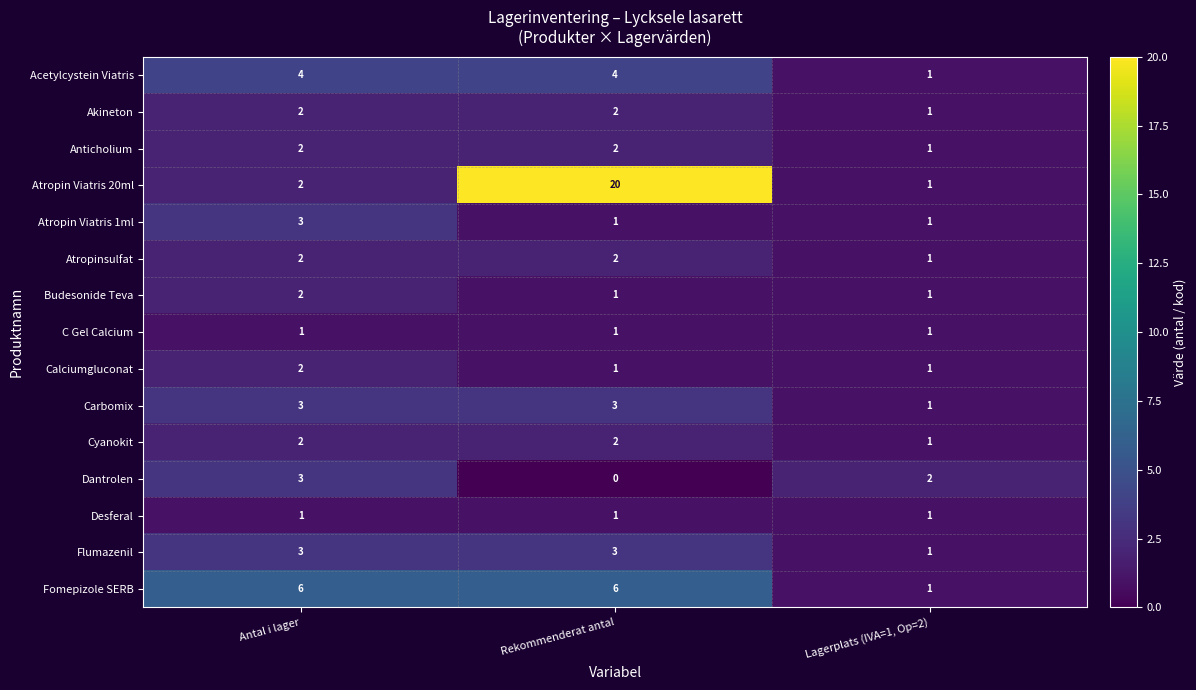

Which series has the widest spread of values?

Atropin Viatris 20ml